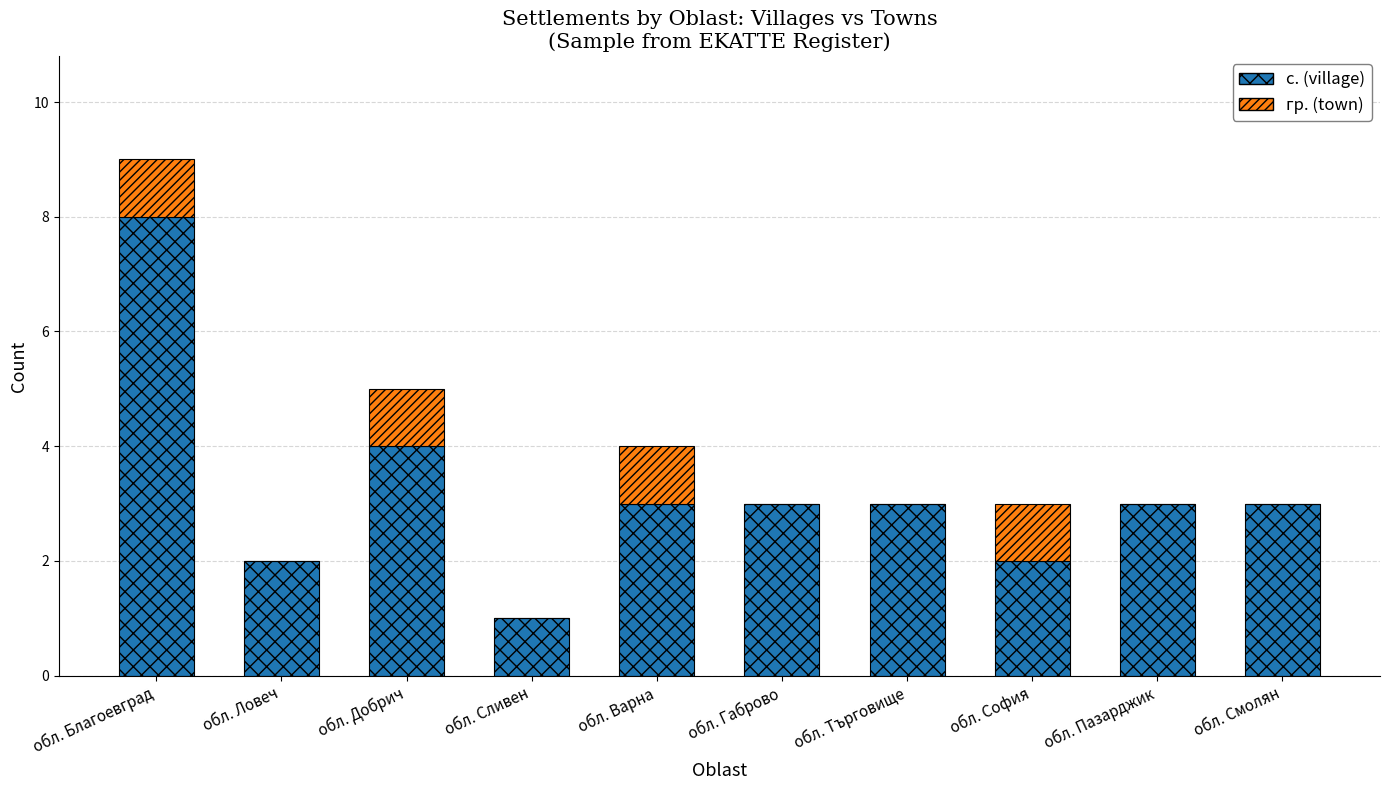

What is the sum of all с. (village) values?

32